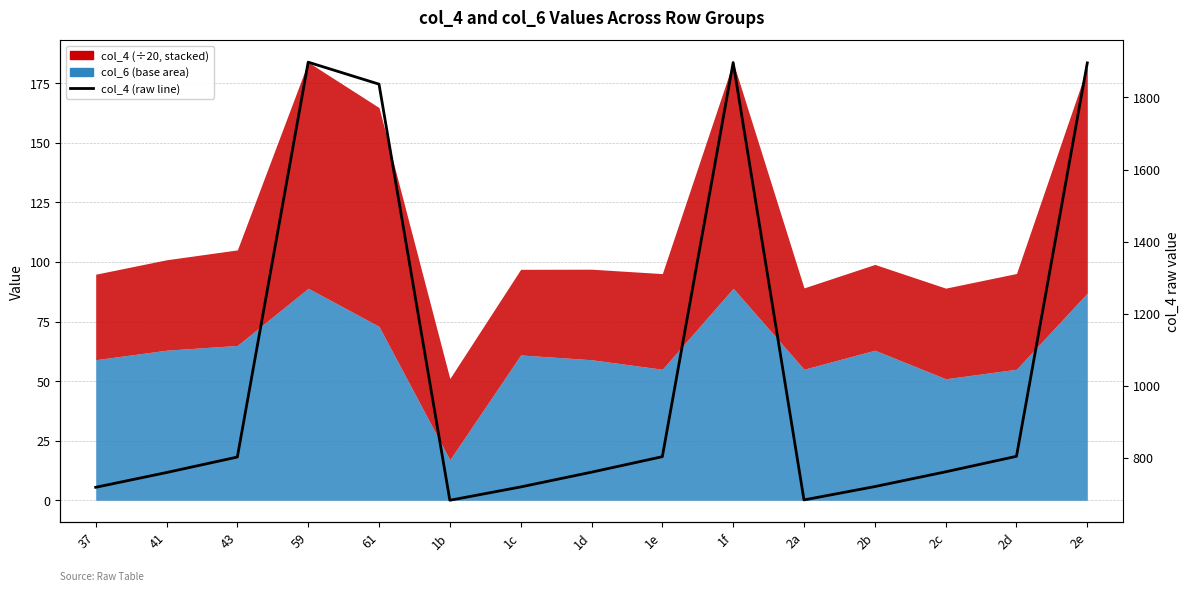

Reading left to right, what are all the values shown in this chart?

37=718	41=759	43=802	59=1898	61=1837	1b=682	1c=719	1d=760	1e=803	1f=1897	2a=683	2b=720	2c=761	2d=804	2e=1896